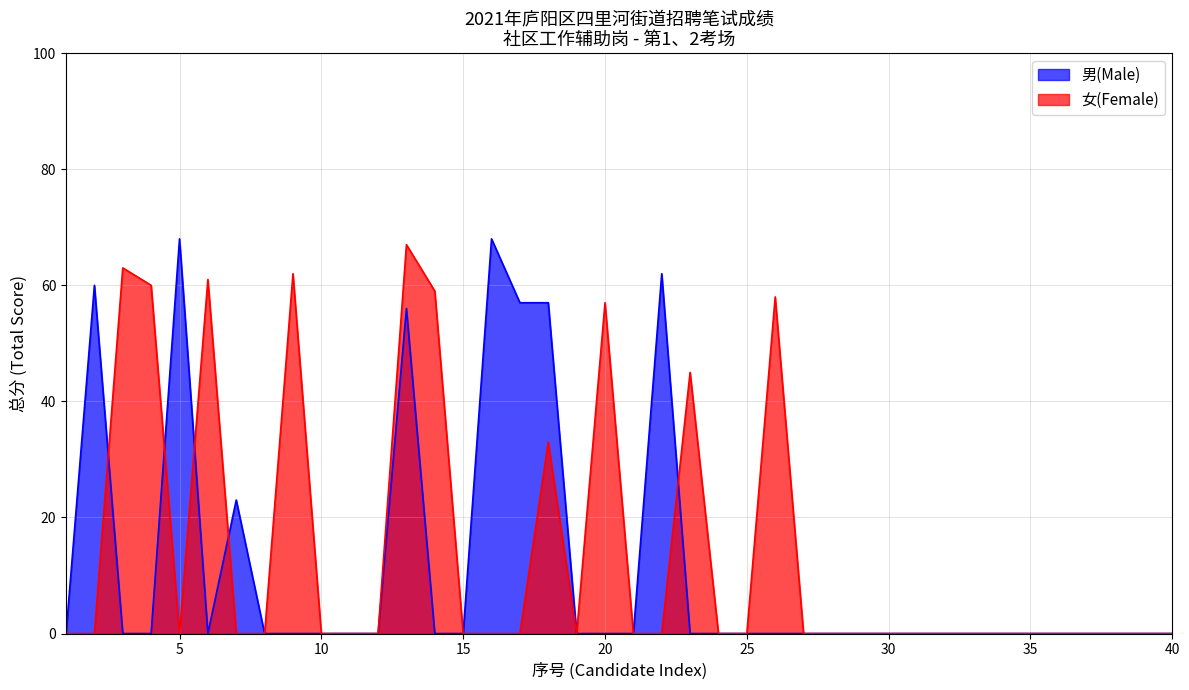

At which label does 男(Male) reach its peak?

5